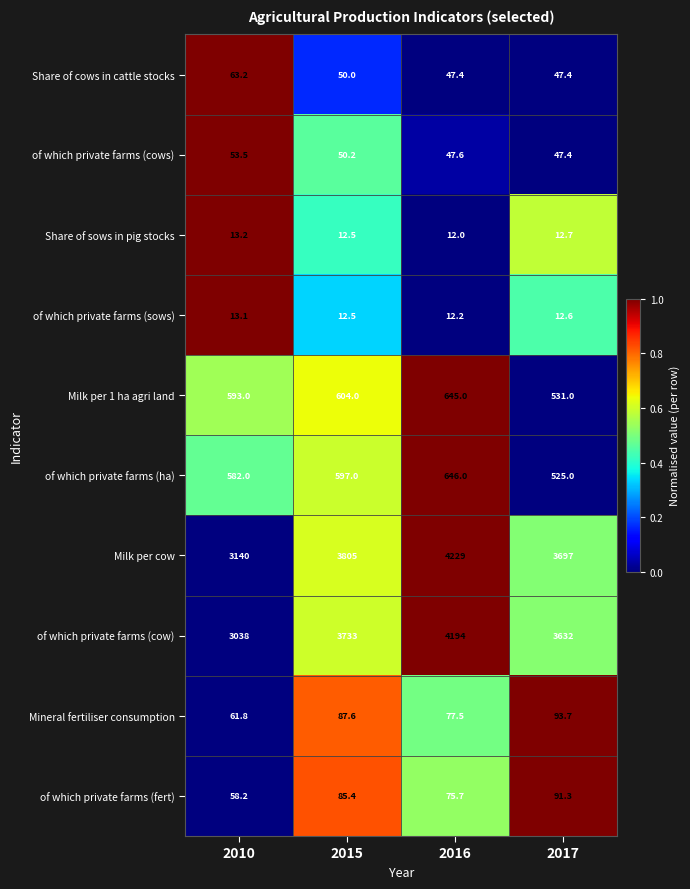

Which category has the lowest value across all series?

2016